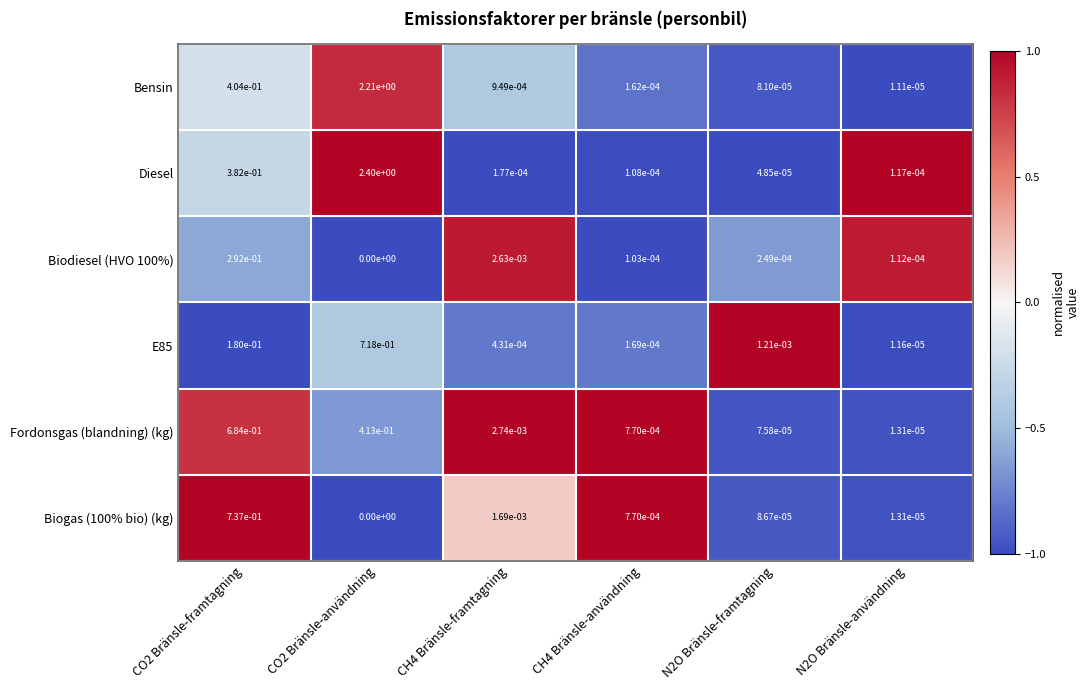

The Biodiesel (HVO 100%) series shows 0.0 at CO2 Bränsle-användning. True or false?

True